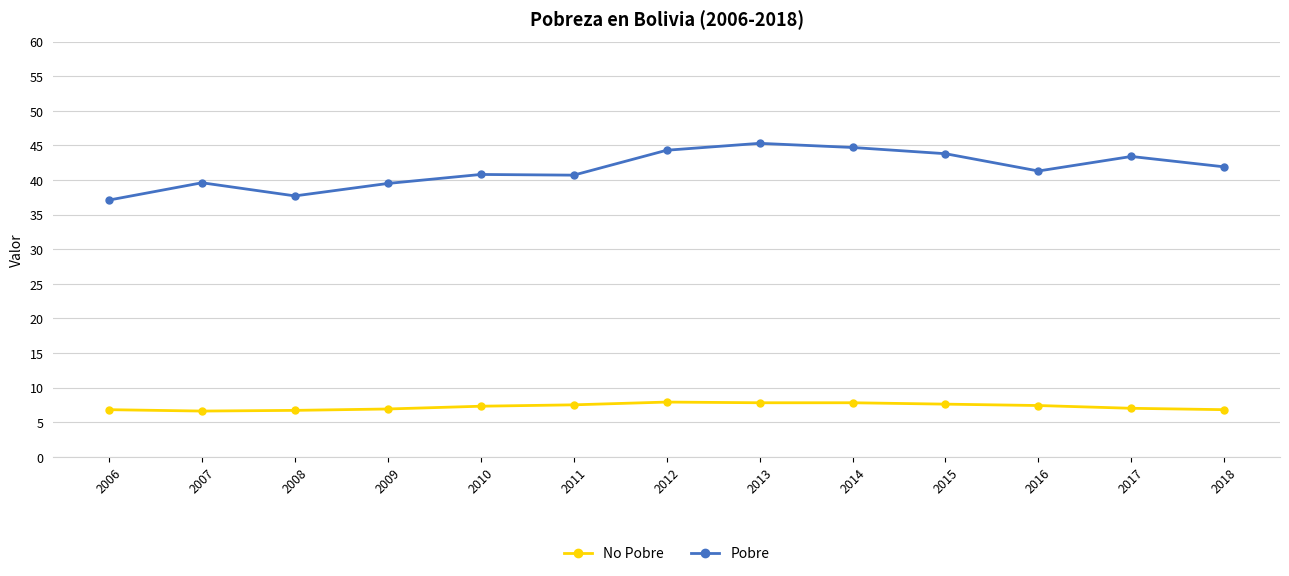

True or false: Pobre and No Pobre intersect in this chart.

False